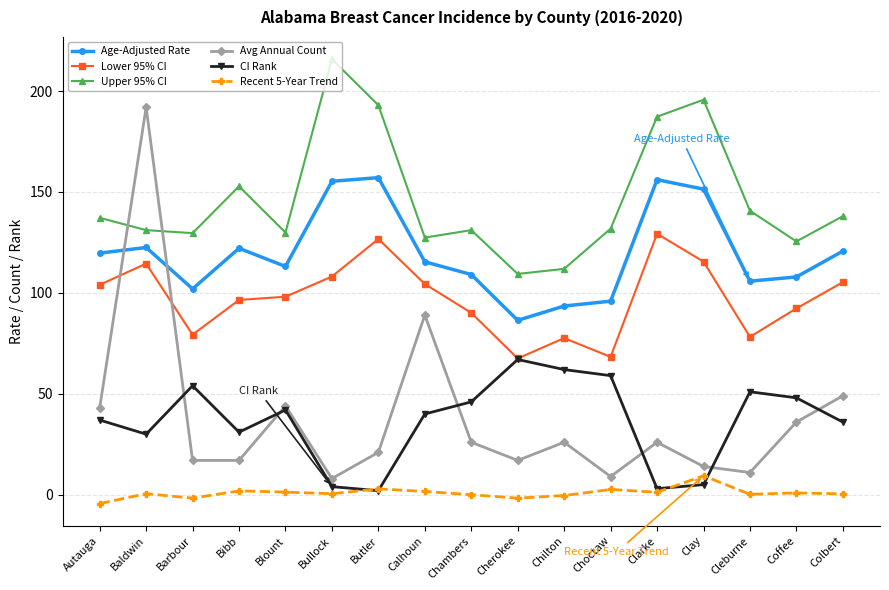

Does the chart have visible grid lines?

Yes